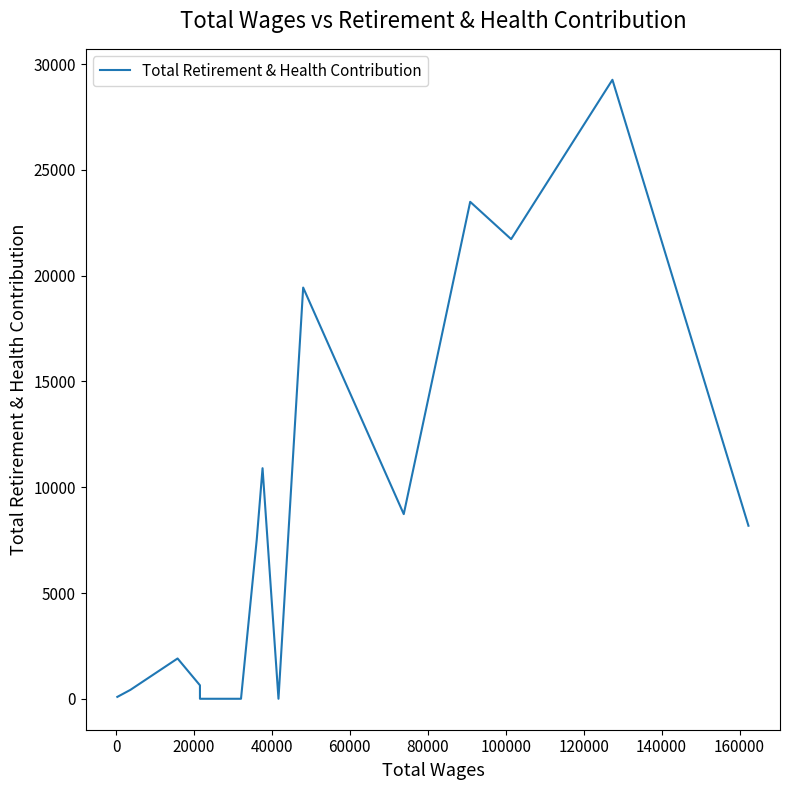

What is the difference between the maximum and minimum values?

29264